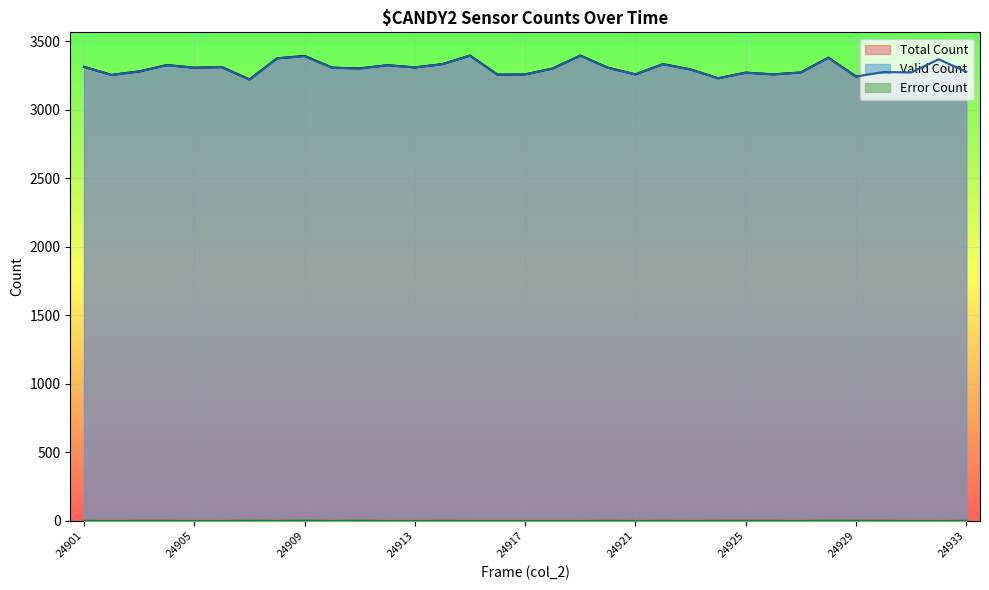

Between 24919 and 24929, which series saw the biggest shift?

col_516